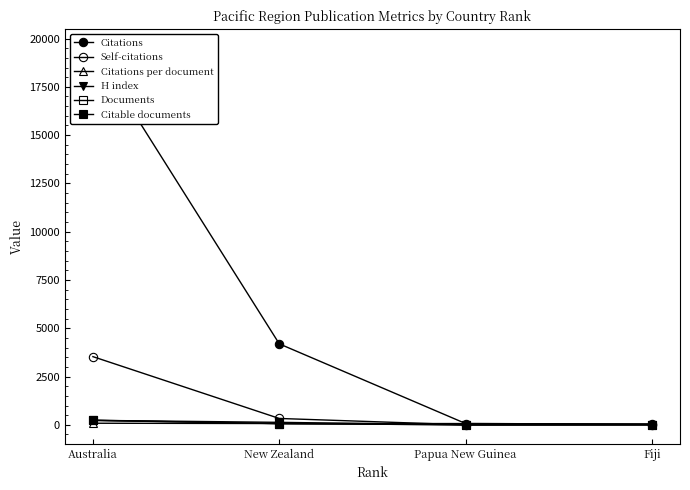

What is the approximate value of H index at Fiji?

11.0